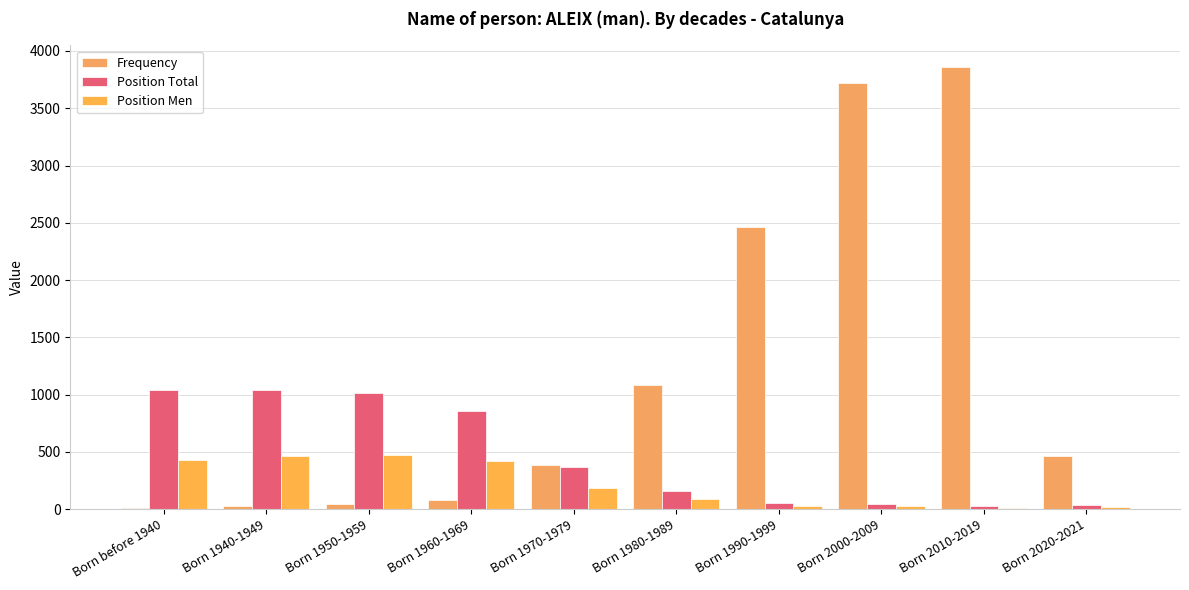

At which category is the sum across all series the highest?

Born 2010-2019